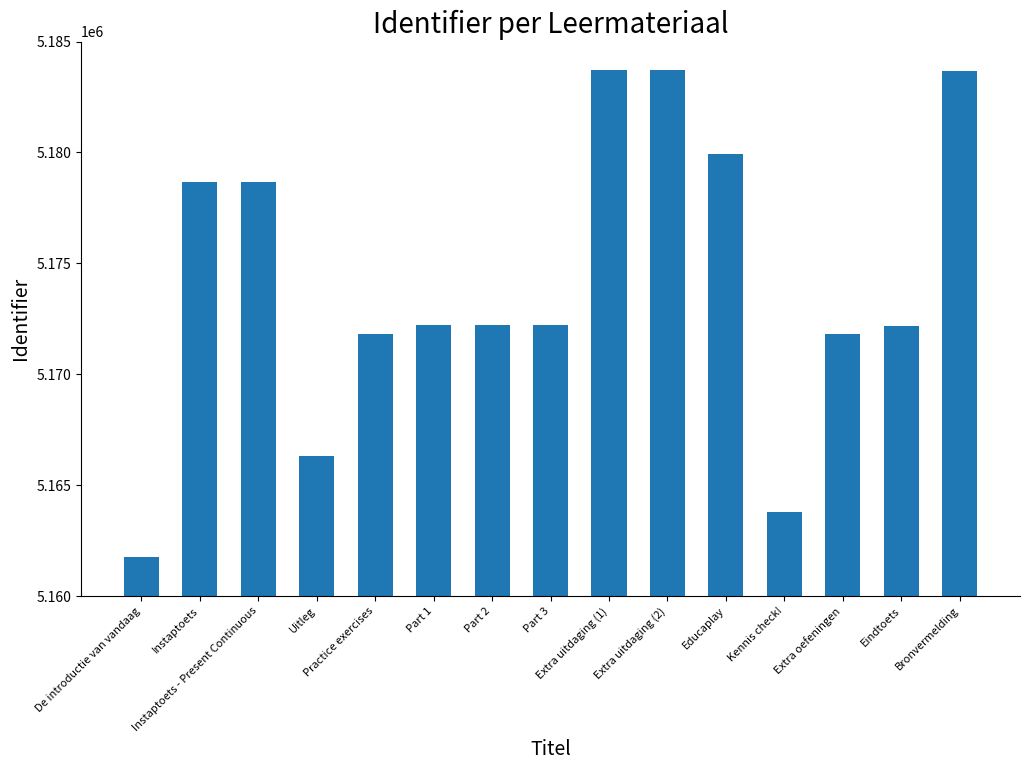

Is it true that the value at Extra uitdaging (2) is 1385474?

False